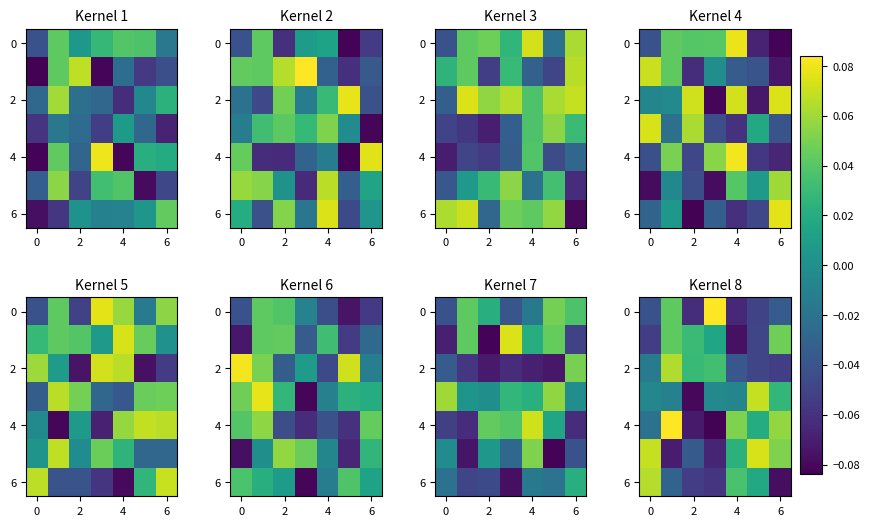

At how many categories does at least one series exceed 0?

7